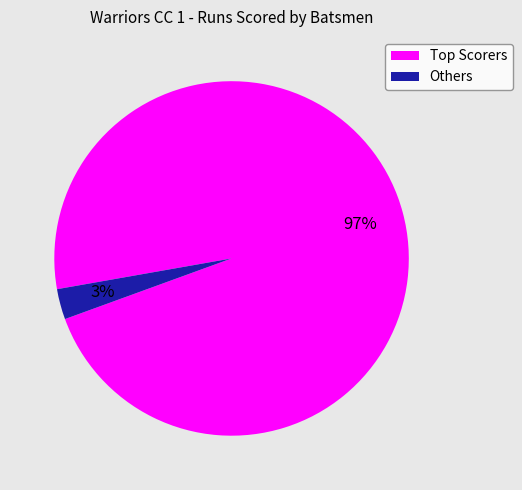

To the nearest percent, what is the average slice percentage?

50%